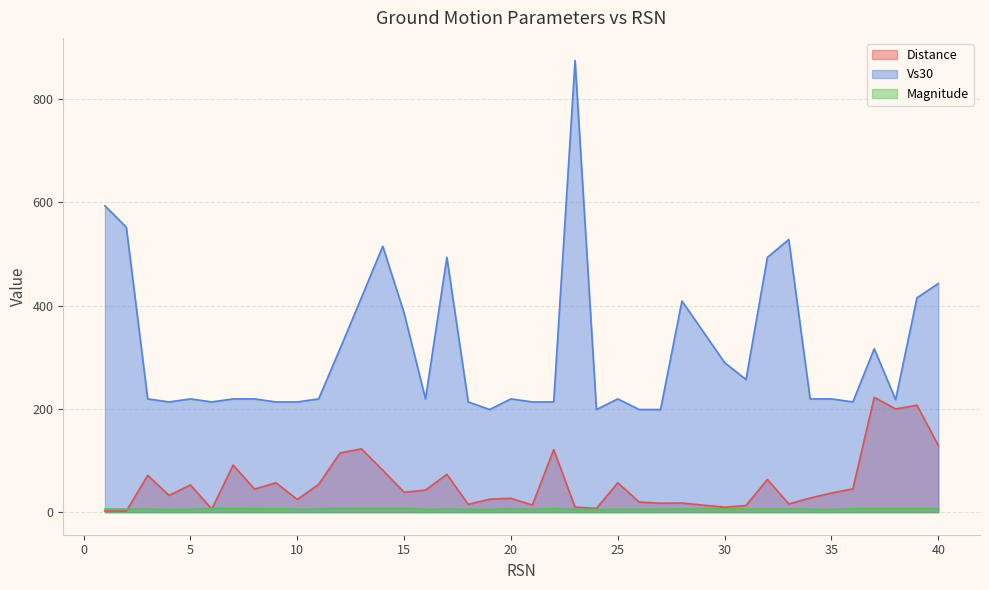

What is the approximate value of Magnitude at 28?

6.2